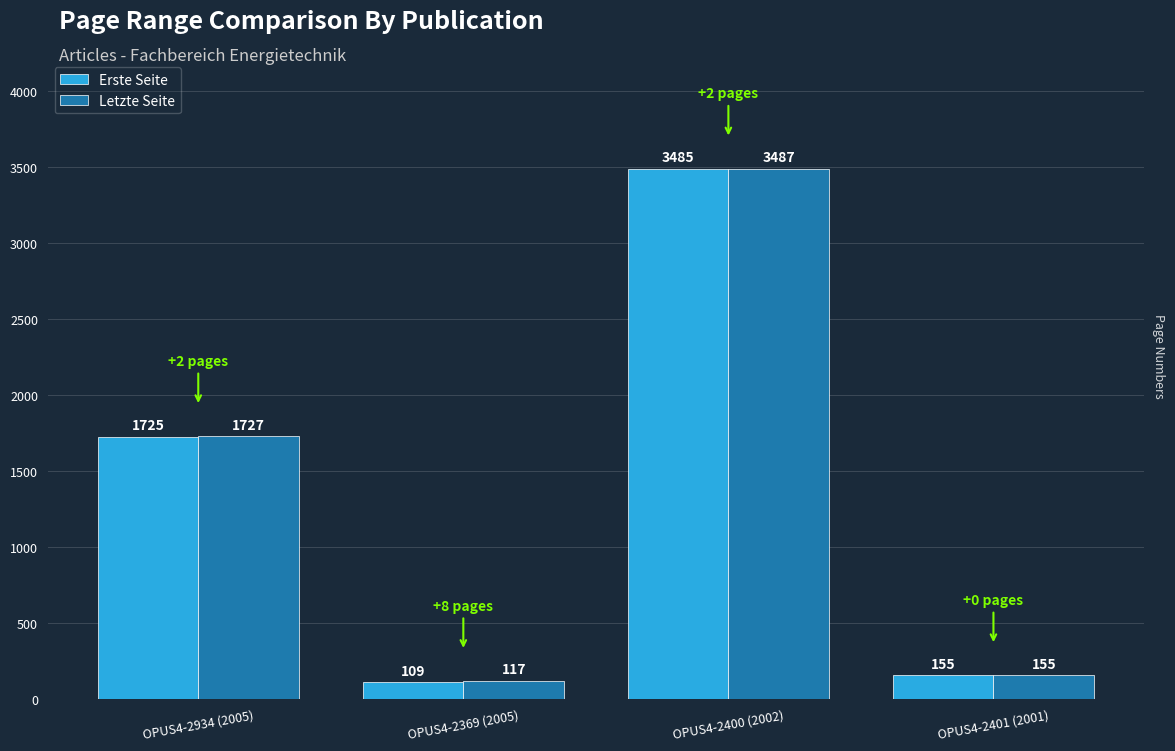

How many categories are shown in the chart?

4